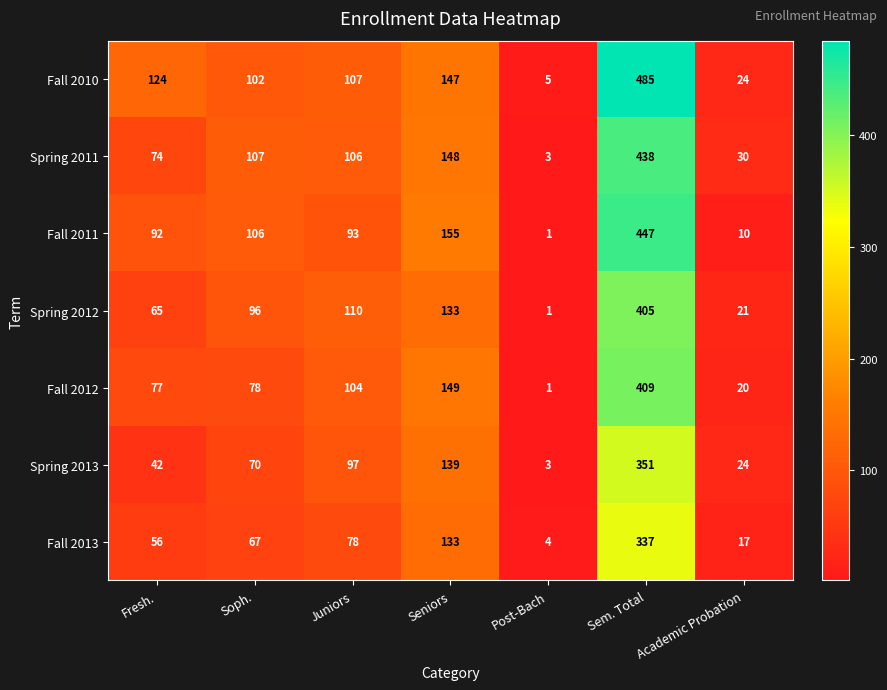

What is the total value across all series at Post-Bach?

18